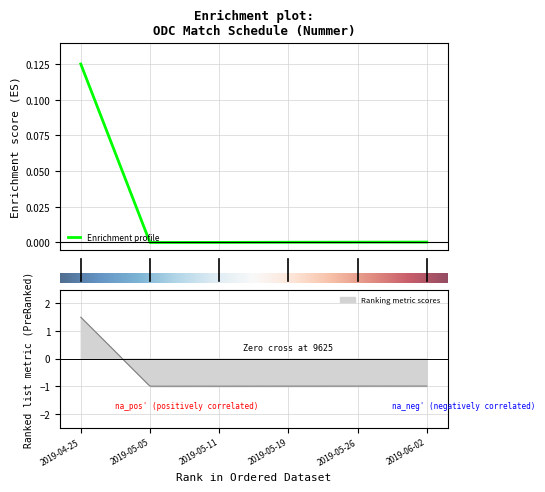

At which label is the value closest to 0?

1